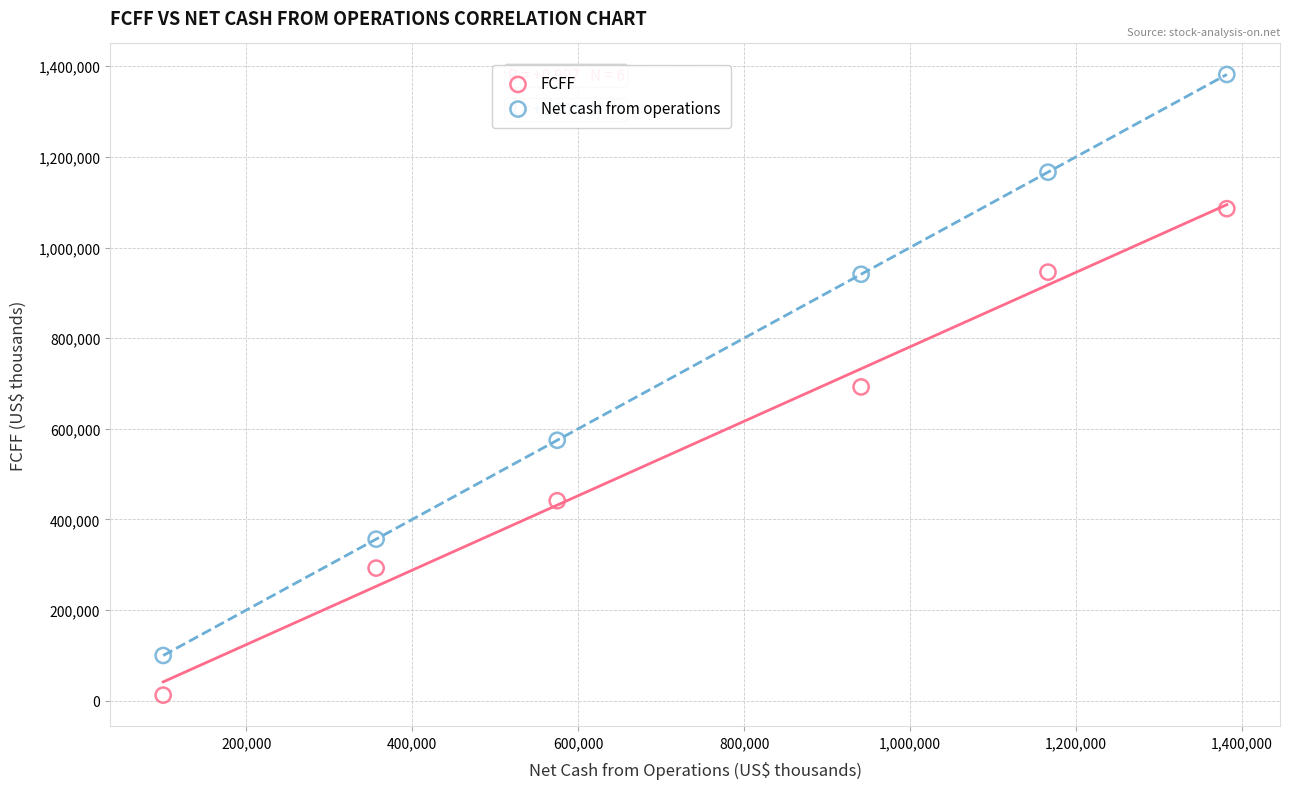

Which series reaches the maximum Y coordinate?

Net cash from operations